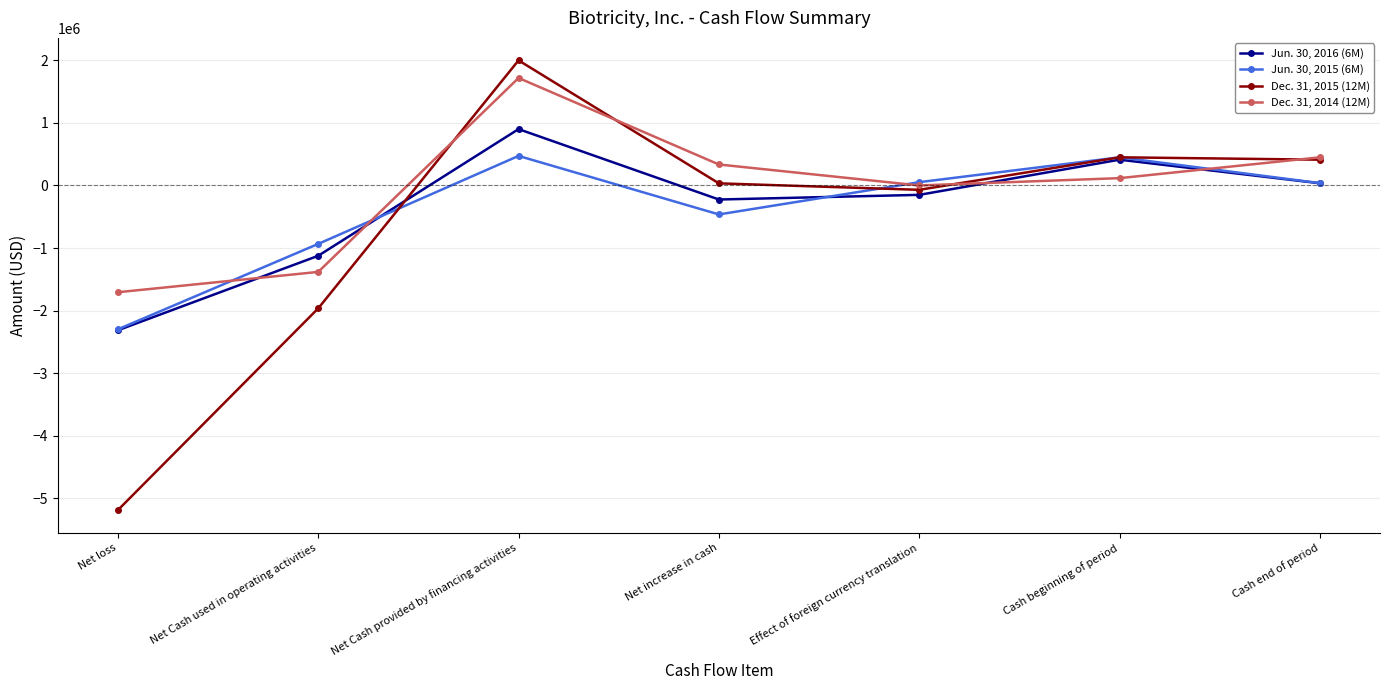

At which label does Dec. 31, 2014 (12M) first exceed 115756?

Net Cash provided by financing activities